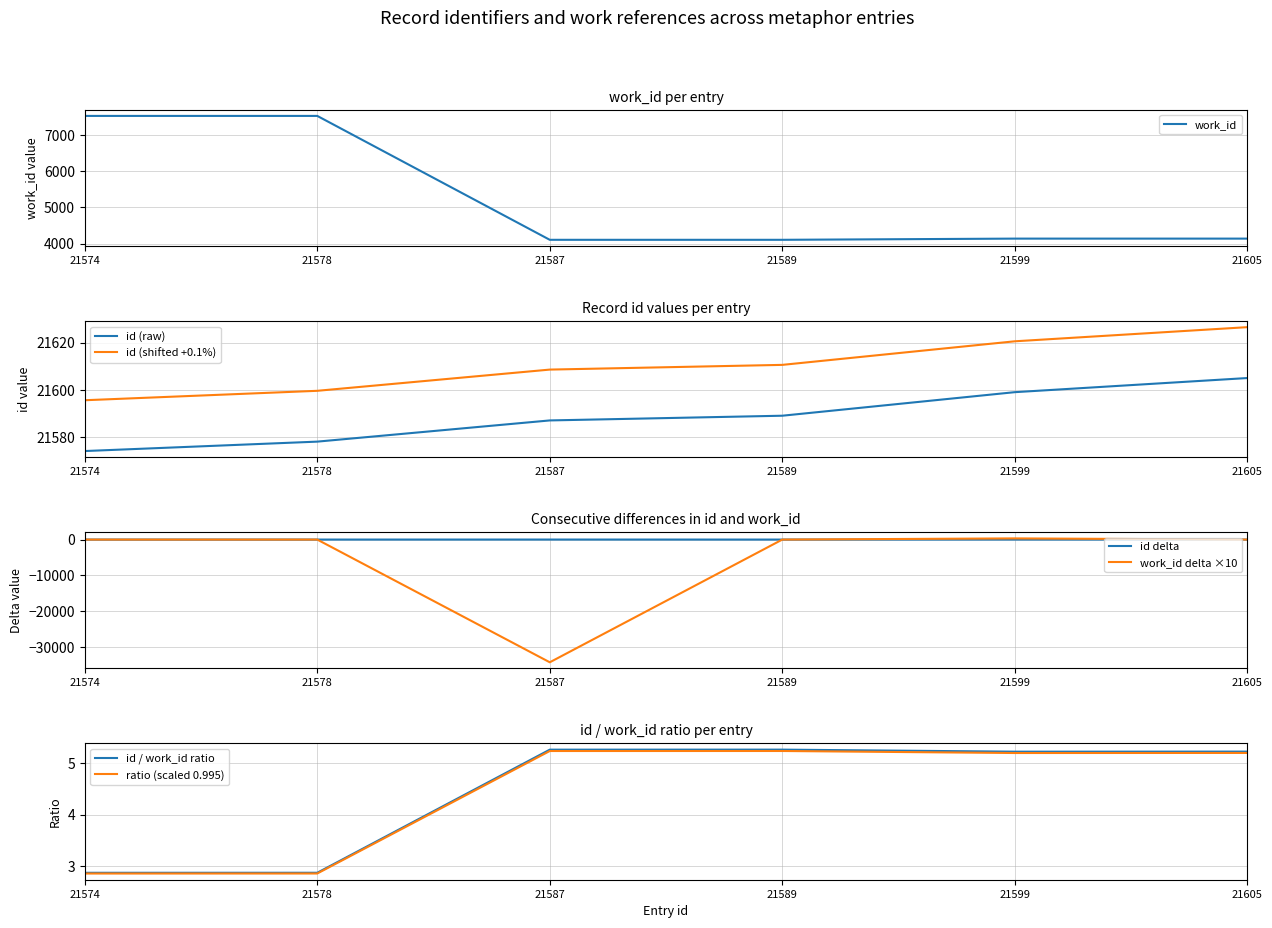

What is the average value of the work_id series?

5253